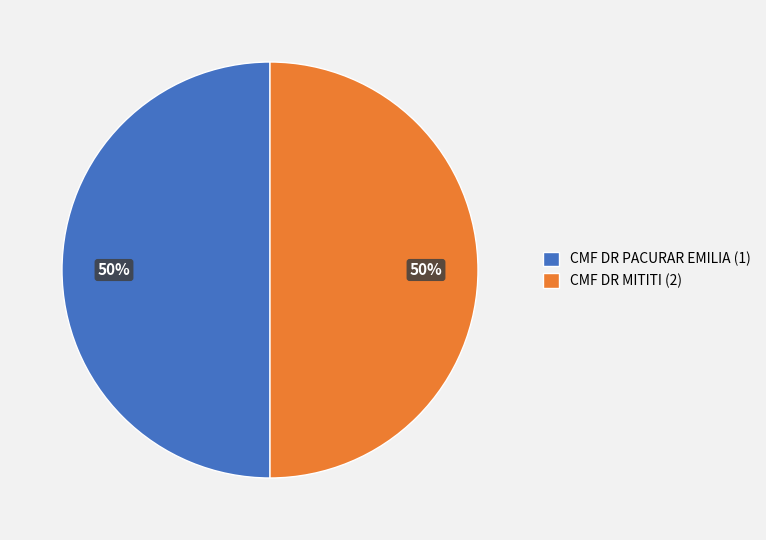

To the nearest percent, what portion does CMF DR PACURAR EMILIA (1) represent?

50%